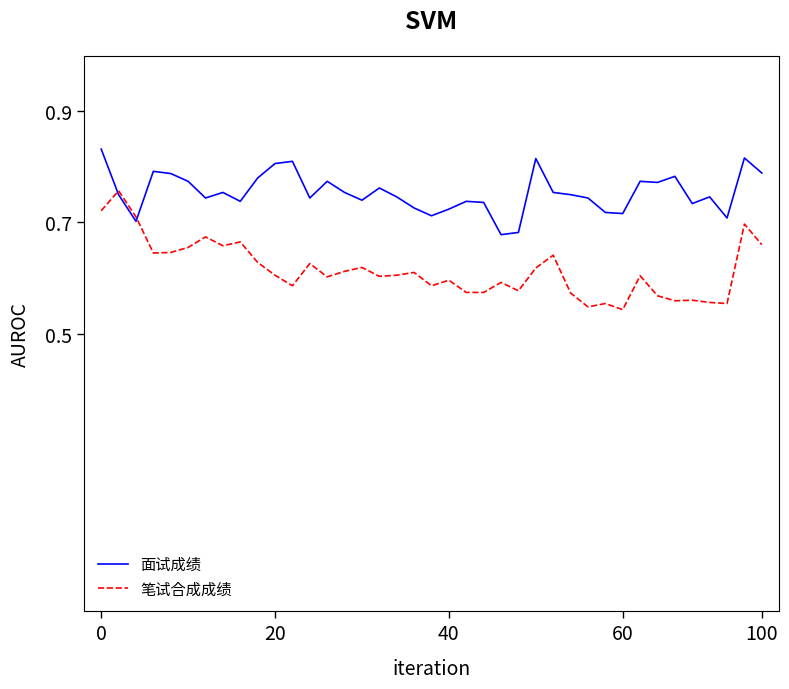

Does the chart display data point markers on the line(s)?

No